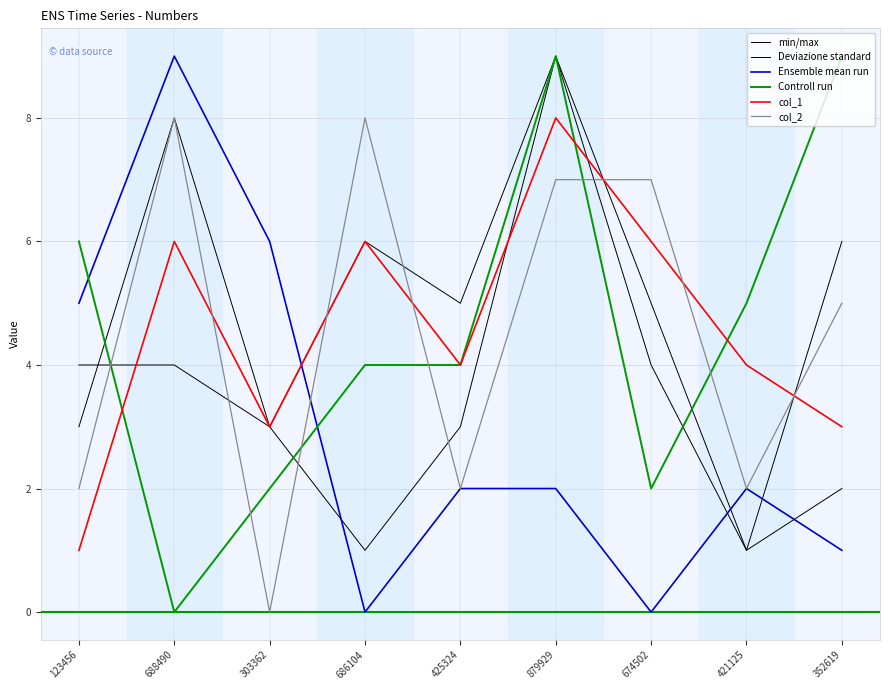

What is the spread (max minus min) of values at 421125?

4